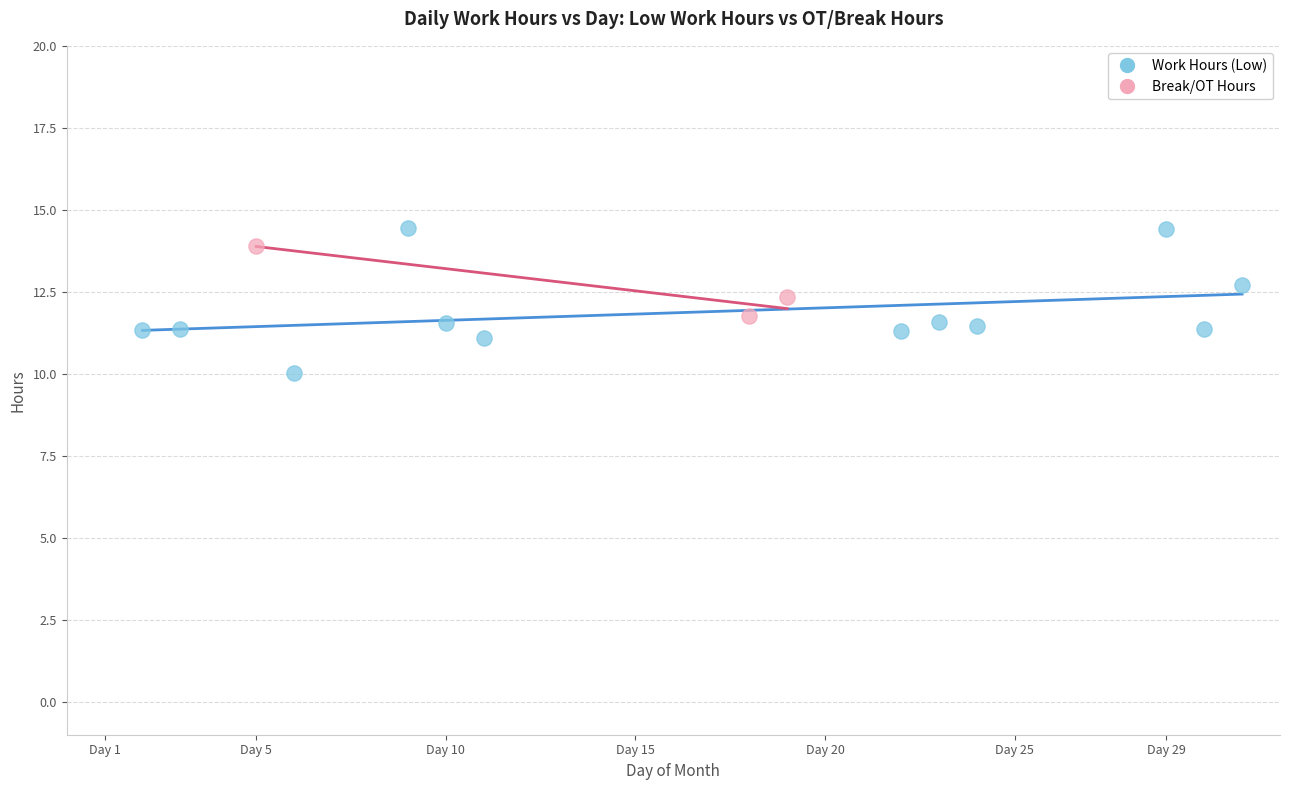

Which series reaches the minimum Y coordinate?

Work Hours (Low)